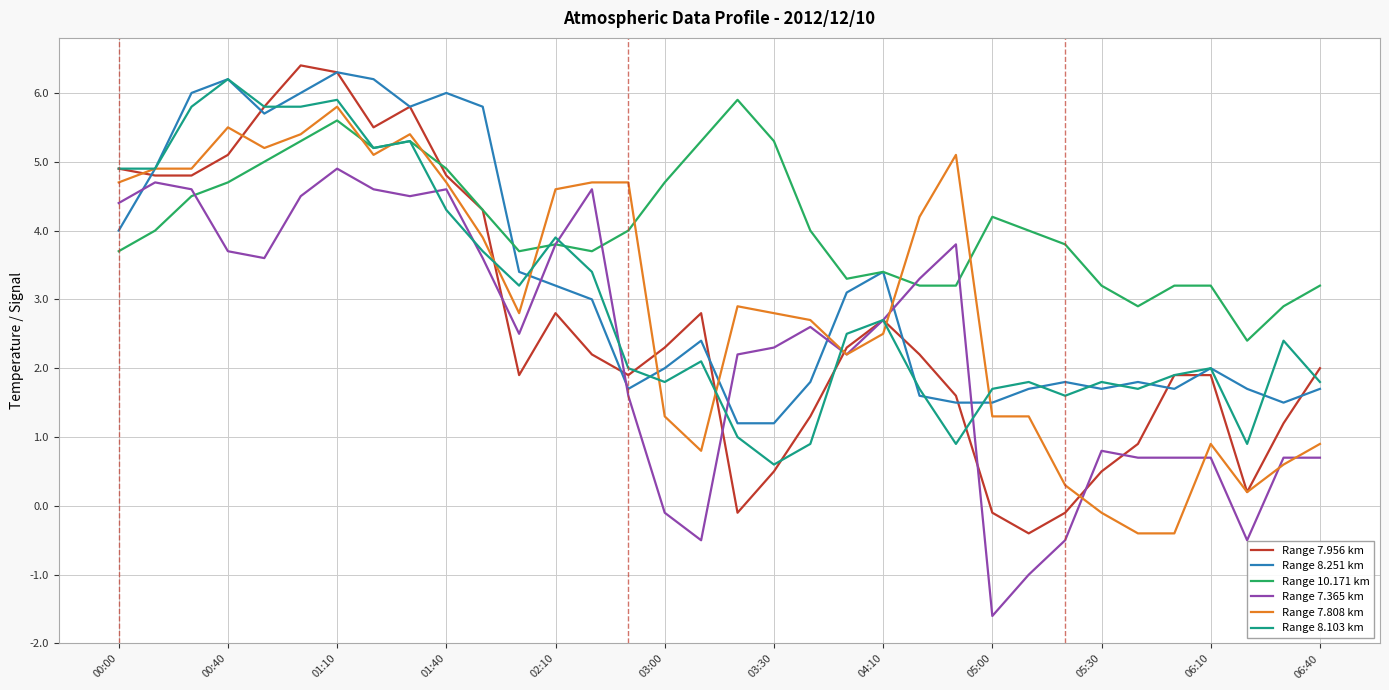

What is the smallest value displayed?

-1.6